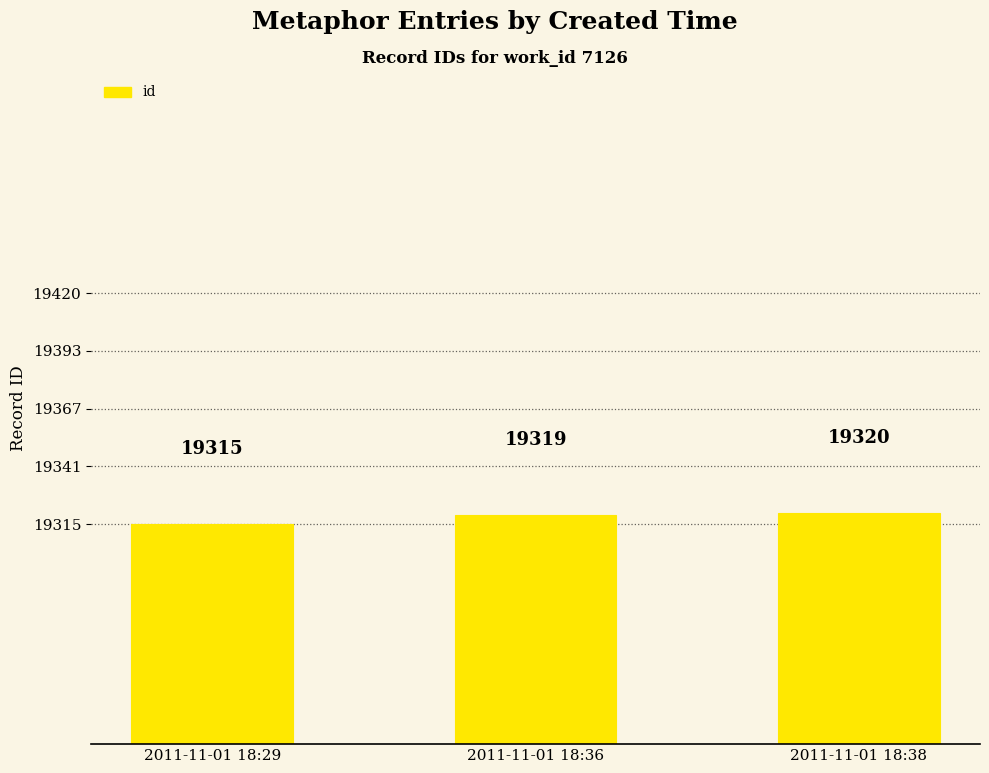

The chart shows a value of 19319 at 2011-11-01 18:36. True or false?

True